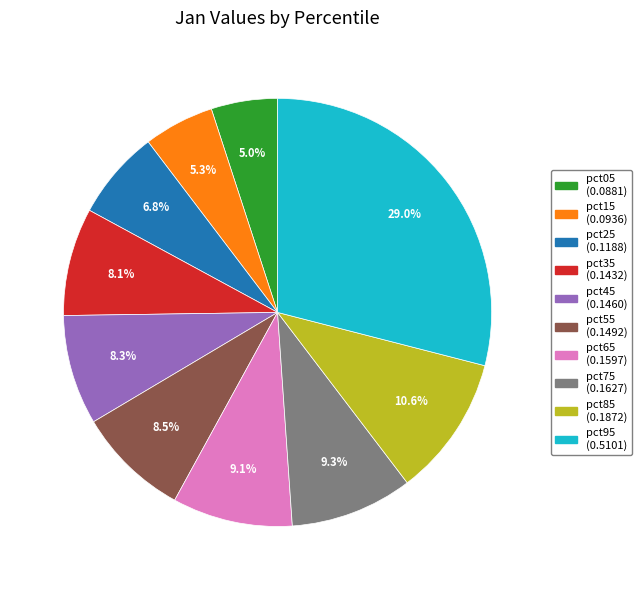

How many segments does this pie chart have?

10